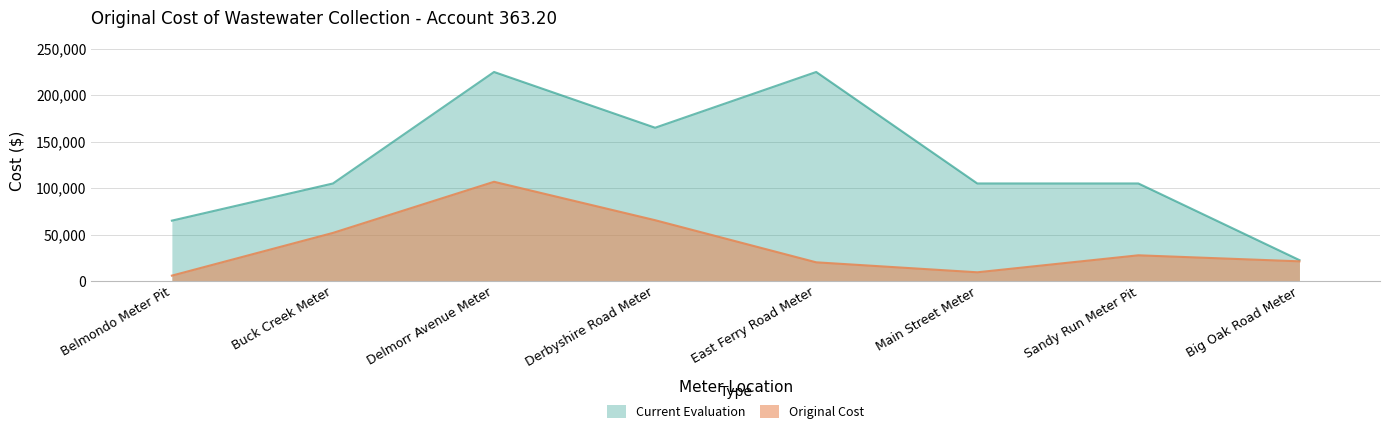

What is the approximate value of Current Evaluation at Sandy Run Meter Pit?

105000.0